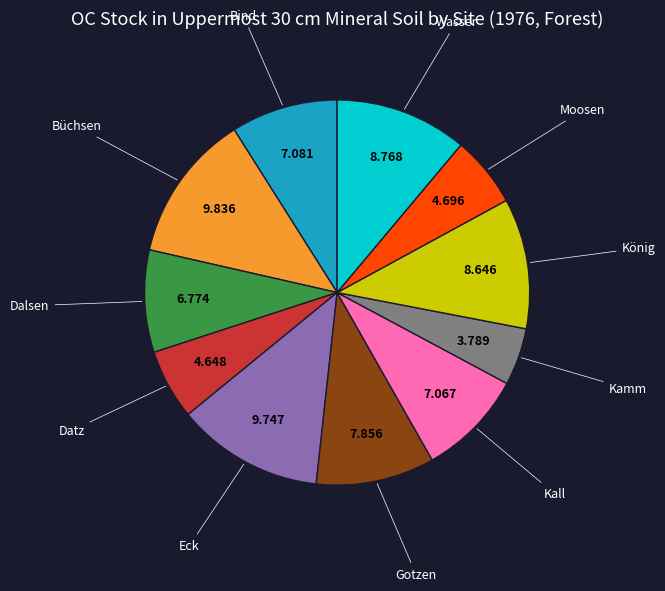

Does any single category account for the majority?

No